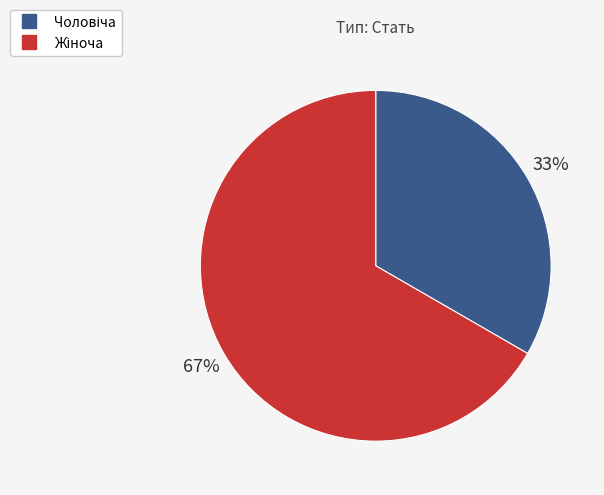

How many slices are in this pie chart?

2